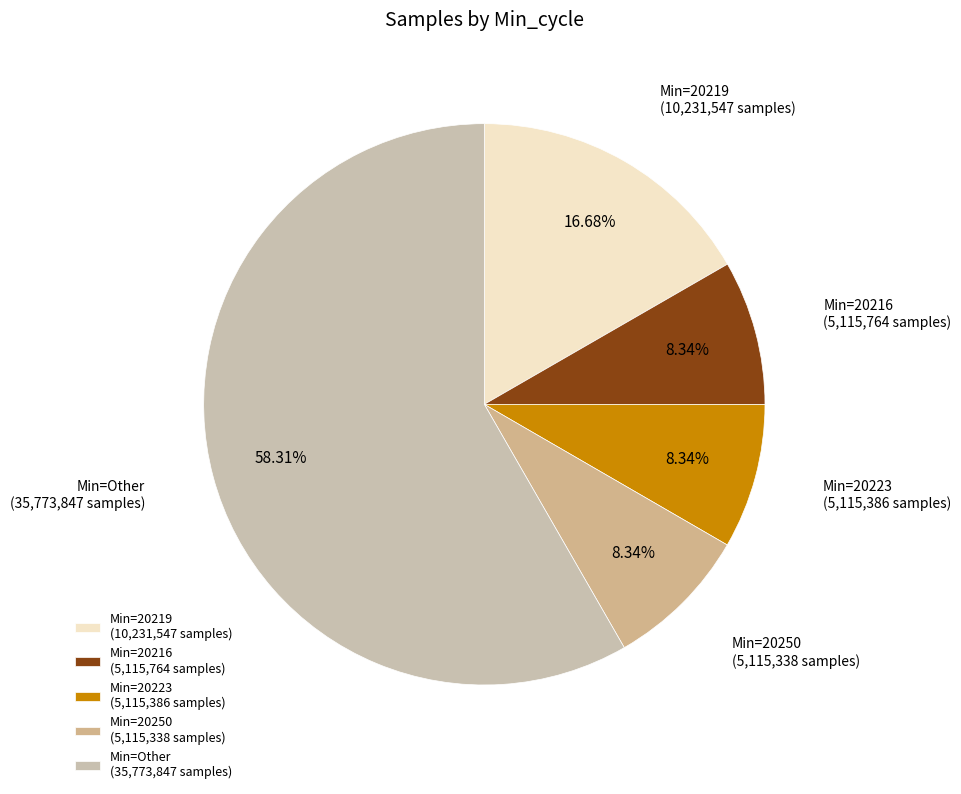

Which has a higher value, Min=20223 (5,115,386 samples) or Min=Other (35,773,847 samples)?

Min=Other (35,773,847 samples)